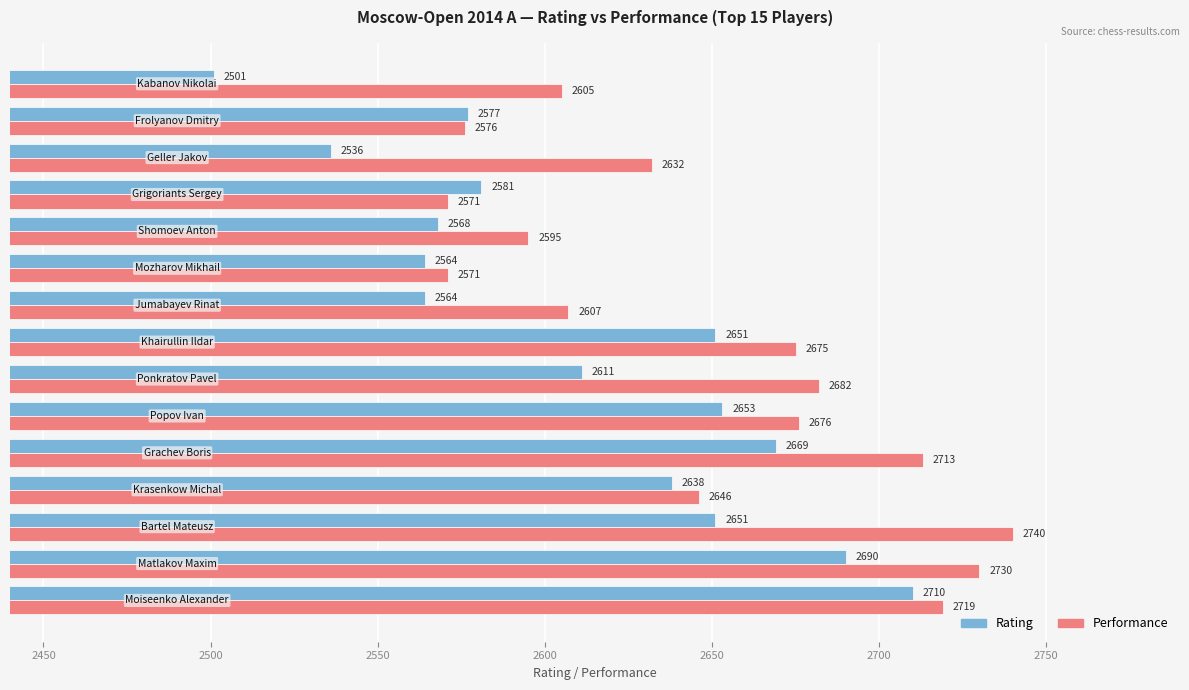

Which series has the largest range (max minus min)?

Rating